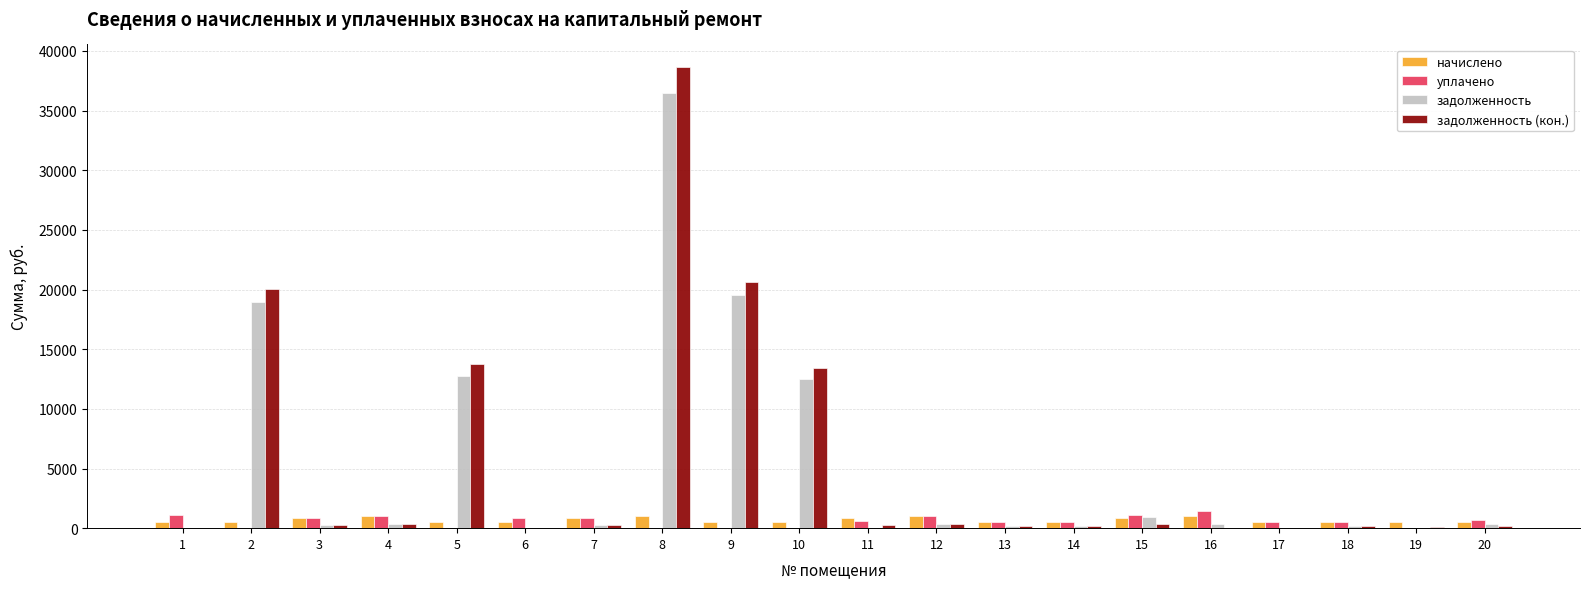

Between 3 and 10, which series saw the biggest shift?

задолженность (кон.)